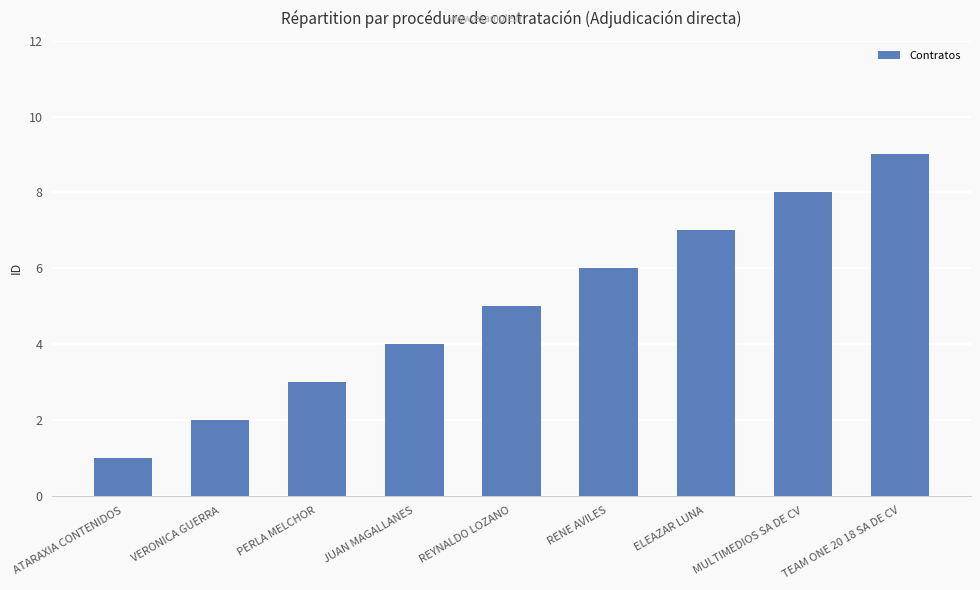

Reading right to left, transcribe all the data shown in this chart.

TEAM ONE 20 18 SA DE CV=9	MULTIMEDIOS SA DE CV=8	ELEAZAR LUNA=7	RENE AVILES=6	REYNALDO LOZANO=5	JUAN MAGALLANES=4	PERLA MELCHOR=3	VERONICA GUERRA=2	ATARAXIA CONTENIDOS=1